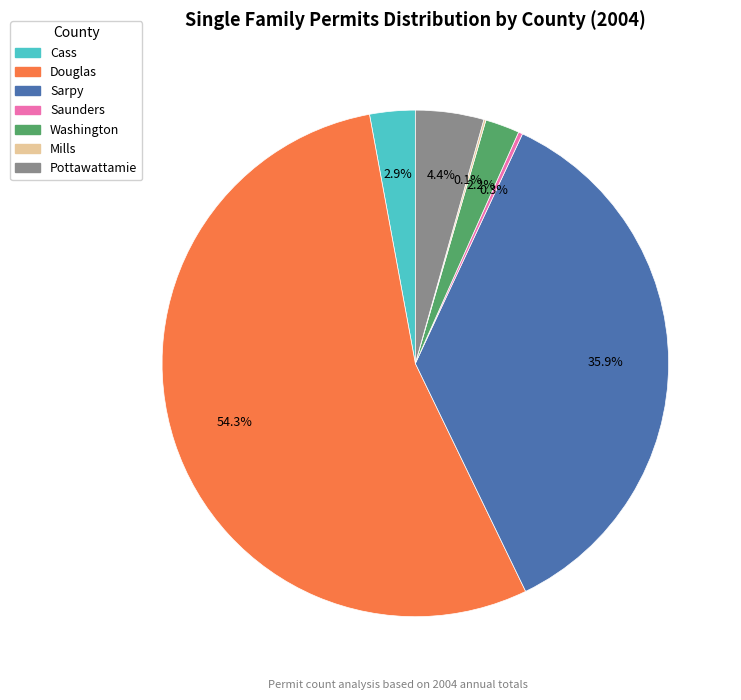

Is there any slice that represents more than half of the pie?

Yes